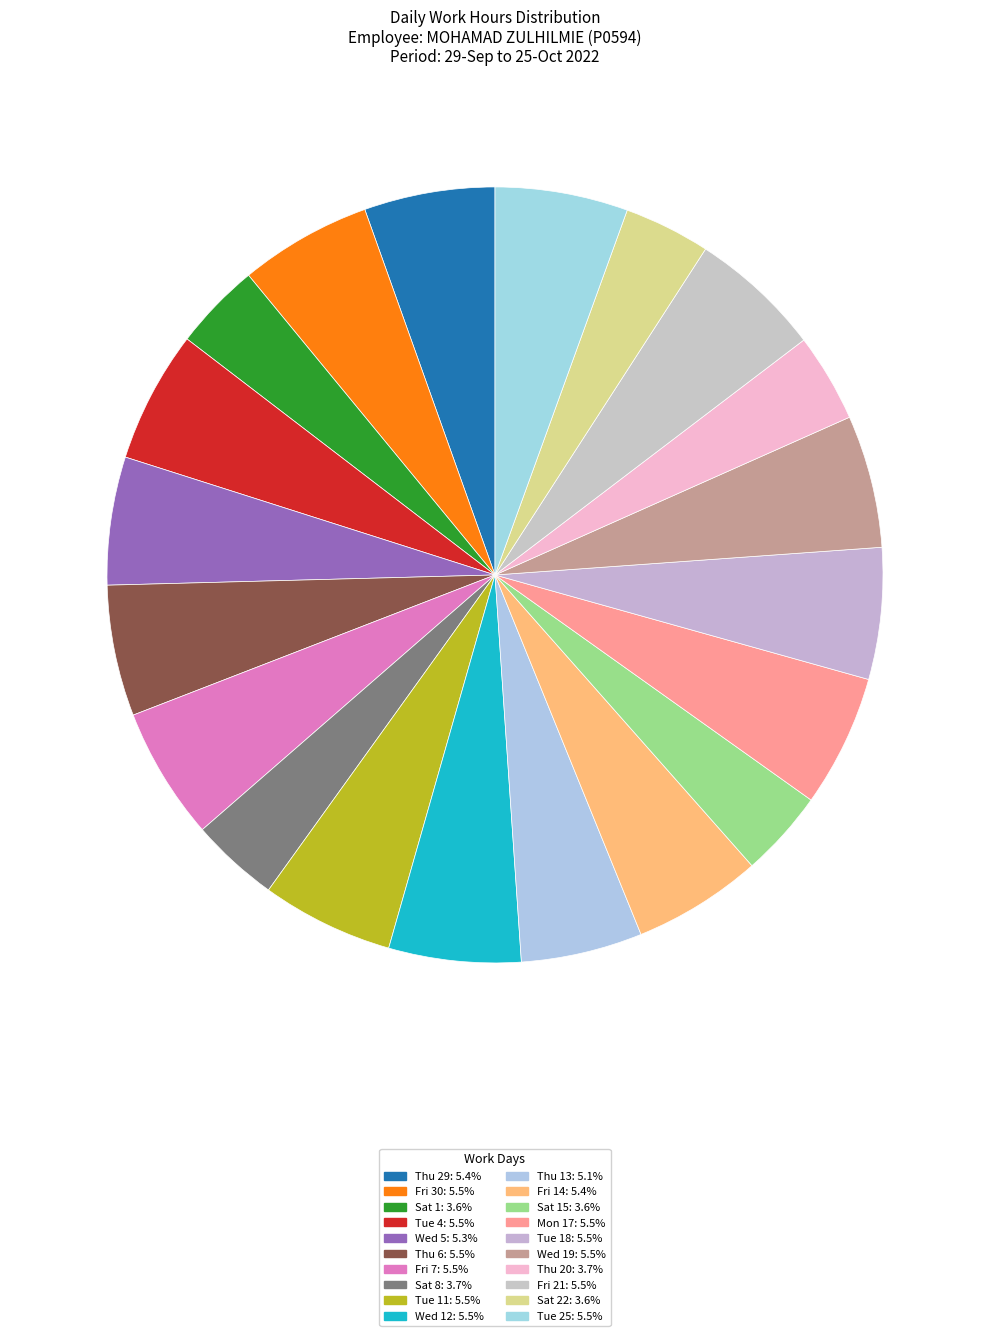

Rank the categories by value from highest to lowest.

Tue 25, Wed 19, Fri 21, Fri 7, Fri 30, Mon 17, Tue 11, Wed 12, Tue 4, Tue 18, Thu 6, Thu 29, Fri 14, Wed 5, Thu 13, Thu 20, Sat 8, Sat 1, Sat 15, Sat 22